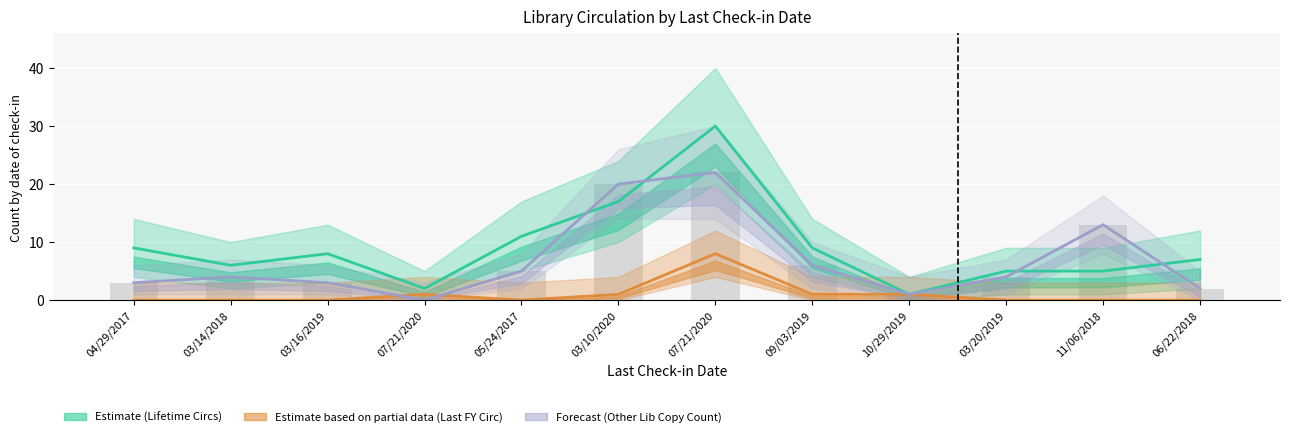

What is the highest value of the Other Library Copy Count series?

22